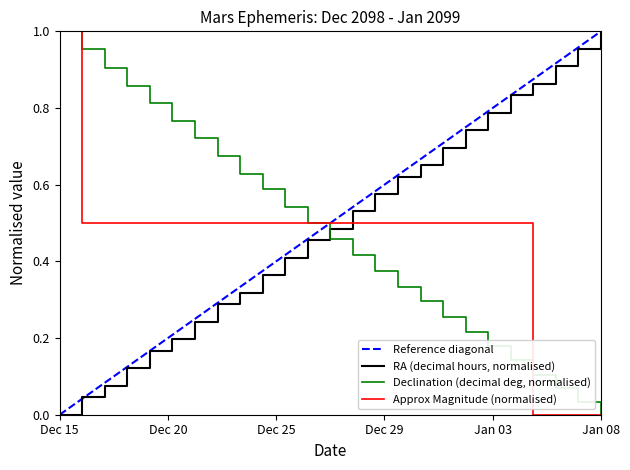

After their last crossing, which series has the higher values: Approx Magnitude (normalised) or RA (decimal hours, normalised)?

RA (decimal hours, normalised)